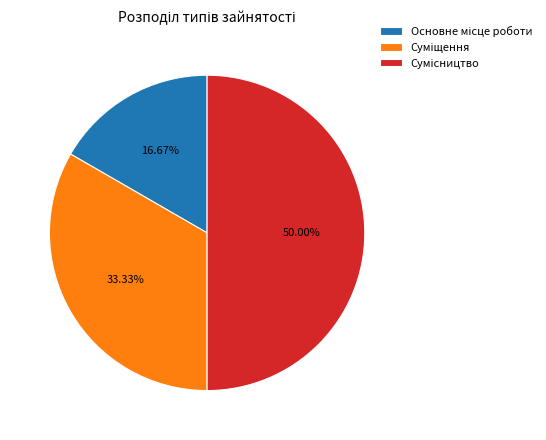

What percentage is the Суміщення slice, to the nearest percent?

33%